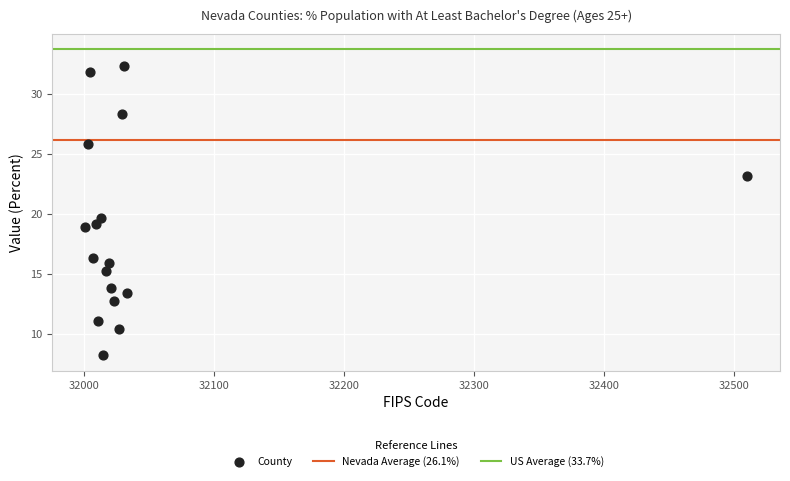

What is the range of X values (max minus min)?

509.0